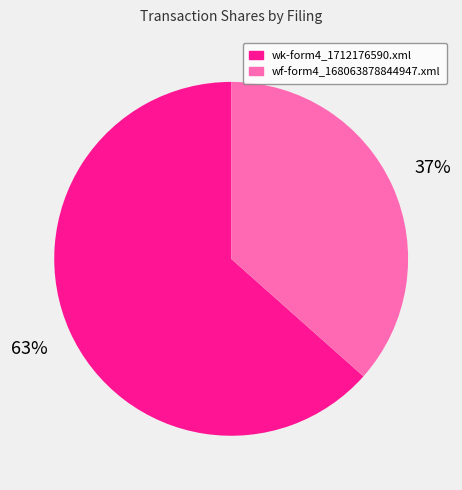

Combined, do wf-form4_168063878844947.xml and wk-form4_1712176590.xml account for over 50%?

Yes